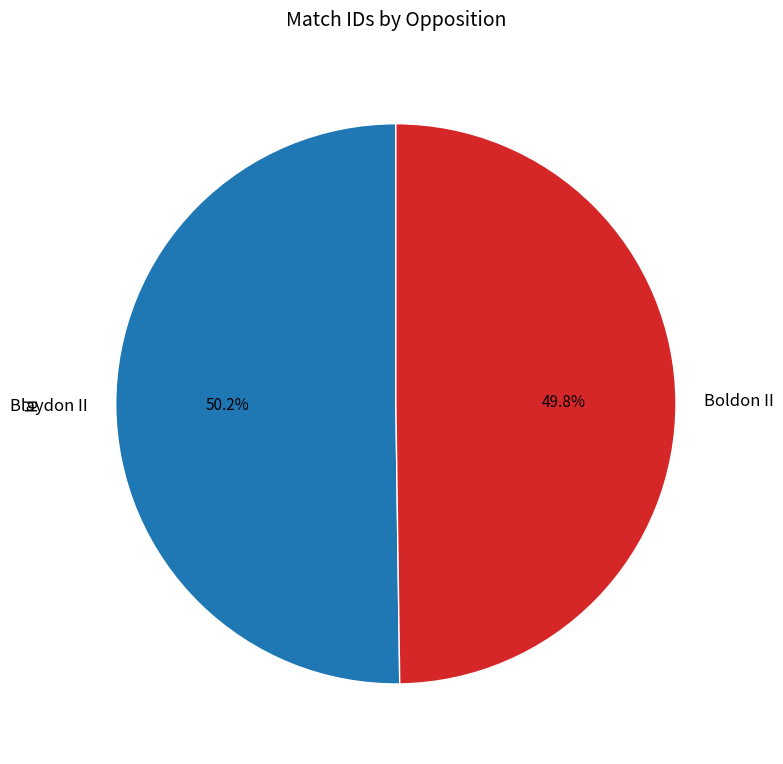

Approximately how many times larger is the value at Blaydon II compared to Boldon II?

1.0